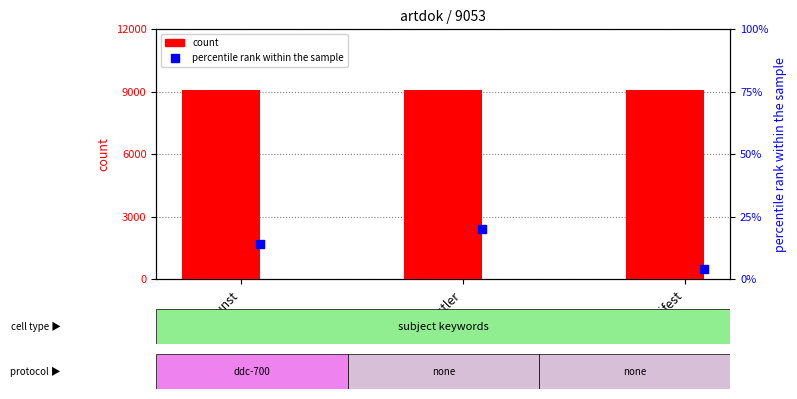

At how many categories does at least one series exceed 9004?

3